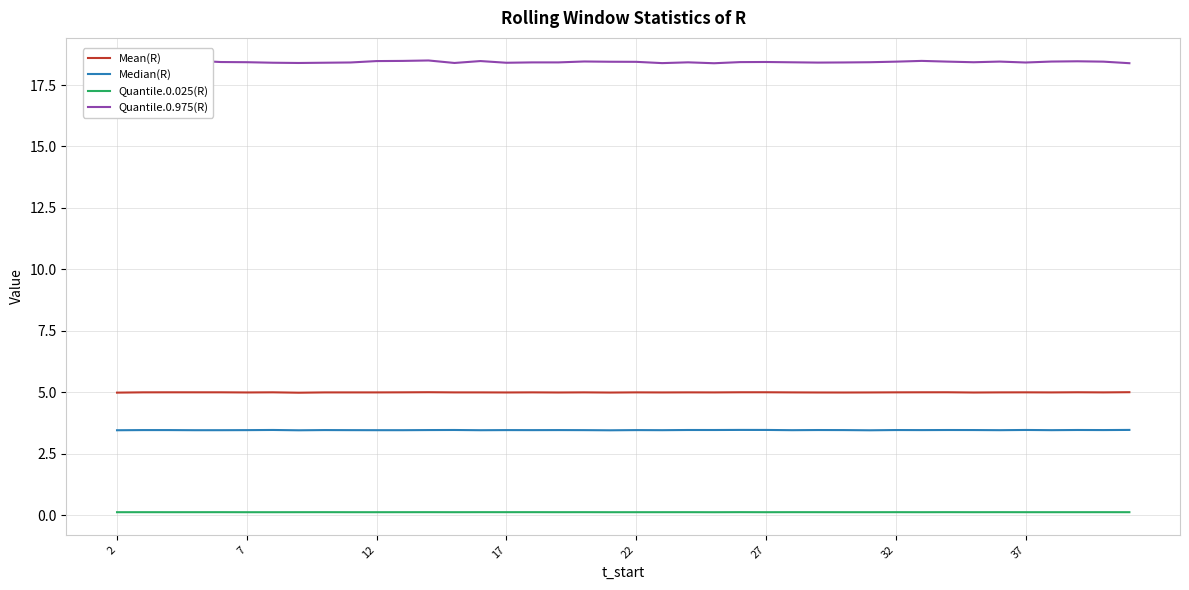

True or false: Median(R) has more than 2 interior local peaks.

True